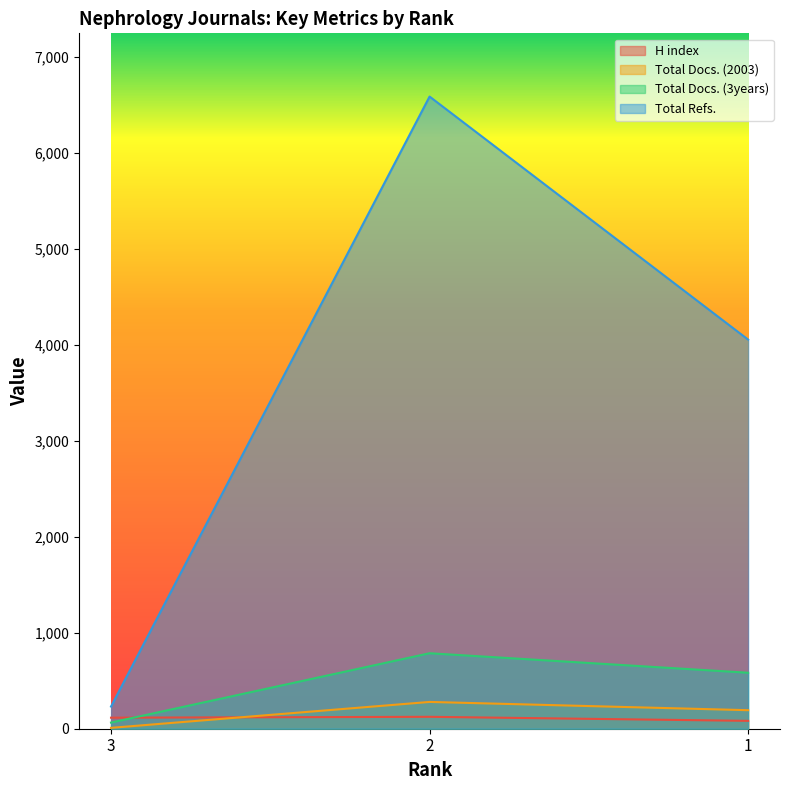

What is the maximum value shown in the chart?

6583